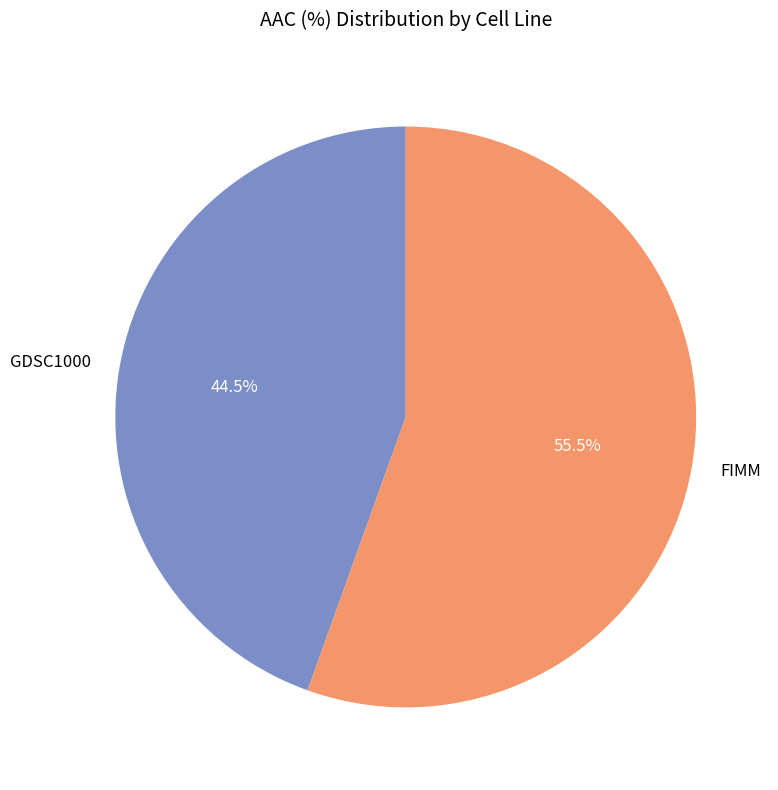

Which has a higher value, FIMM or GDSC1000?

FIMM